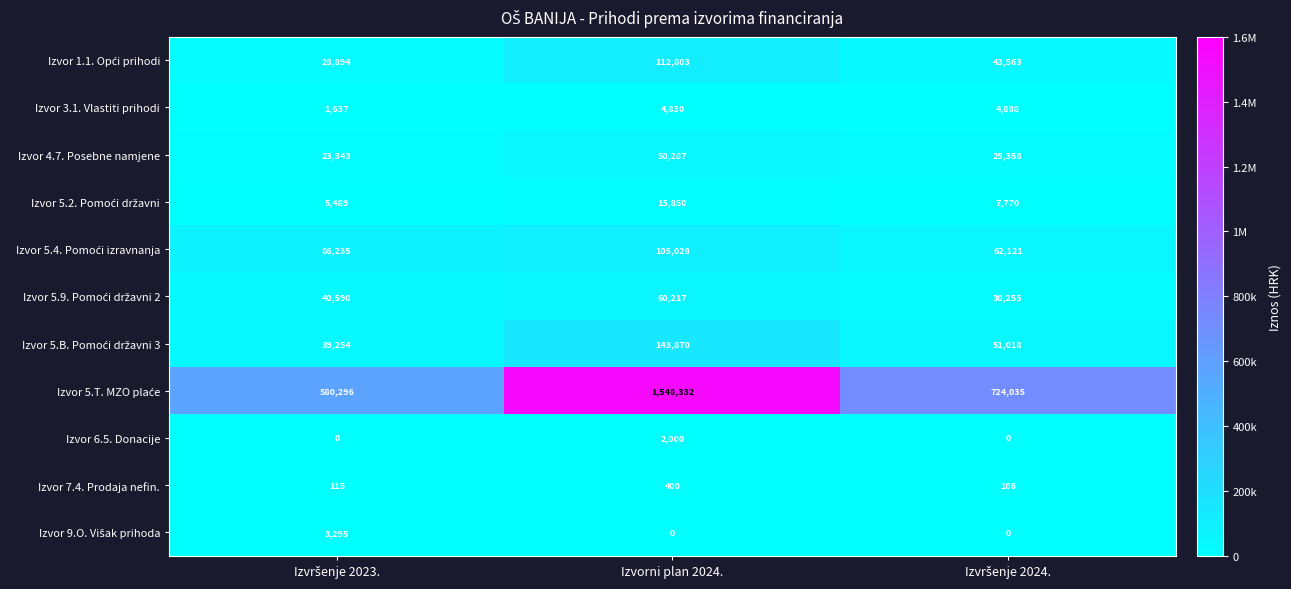

At which category is the sum across all series the highest?

Izvorni plan 2024.